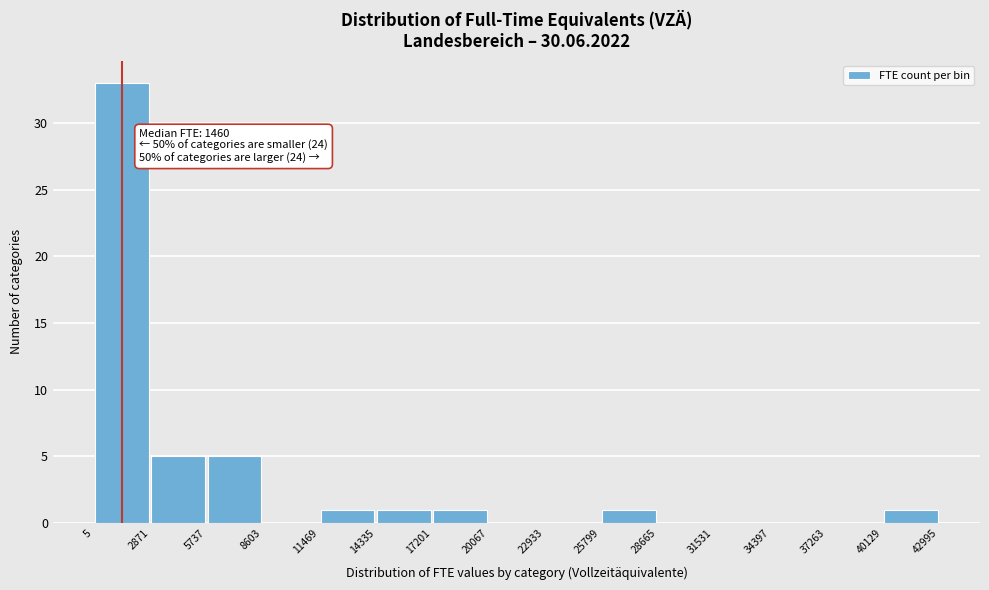

Which range on the x-axis has the tallest bar?

5 to 2871